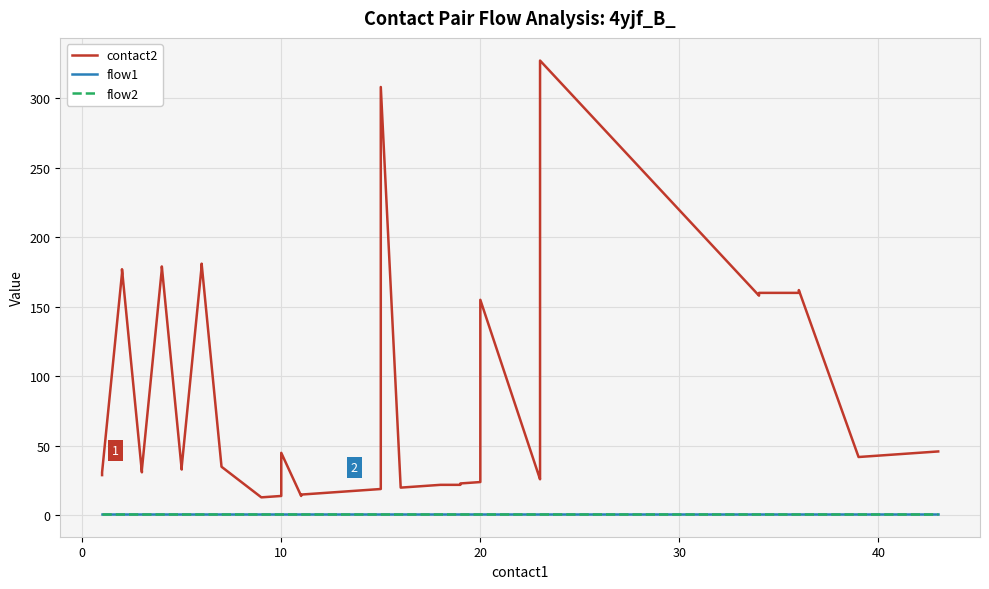

Is it true that flow1 equals 0 at 20?

False